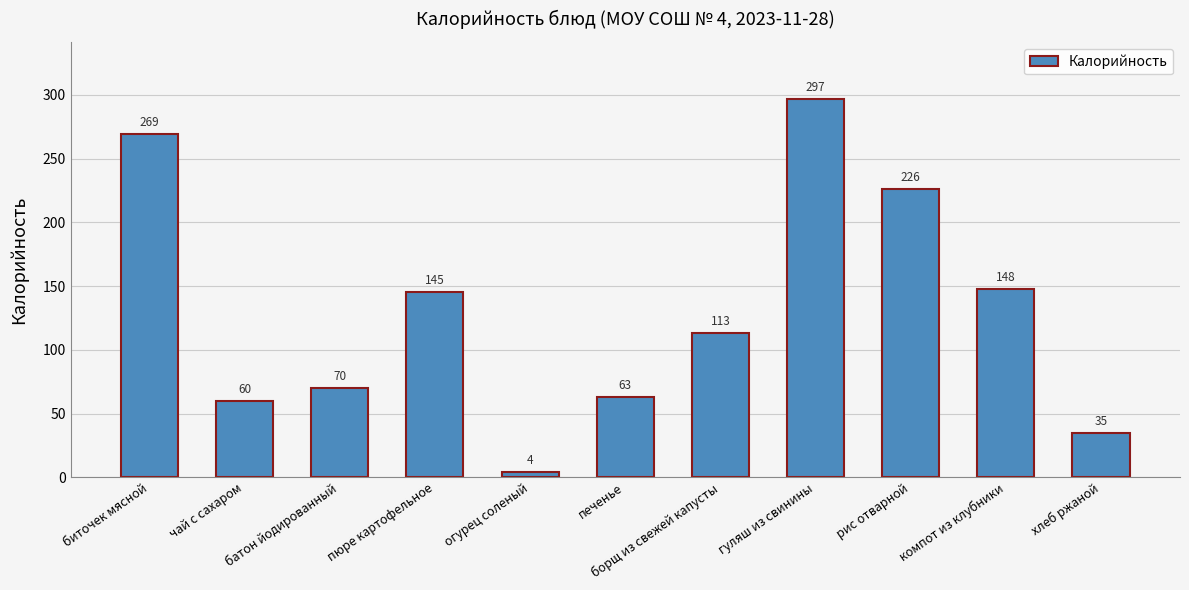

The value at биточек мясной is 102. True or false?

False